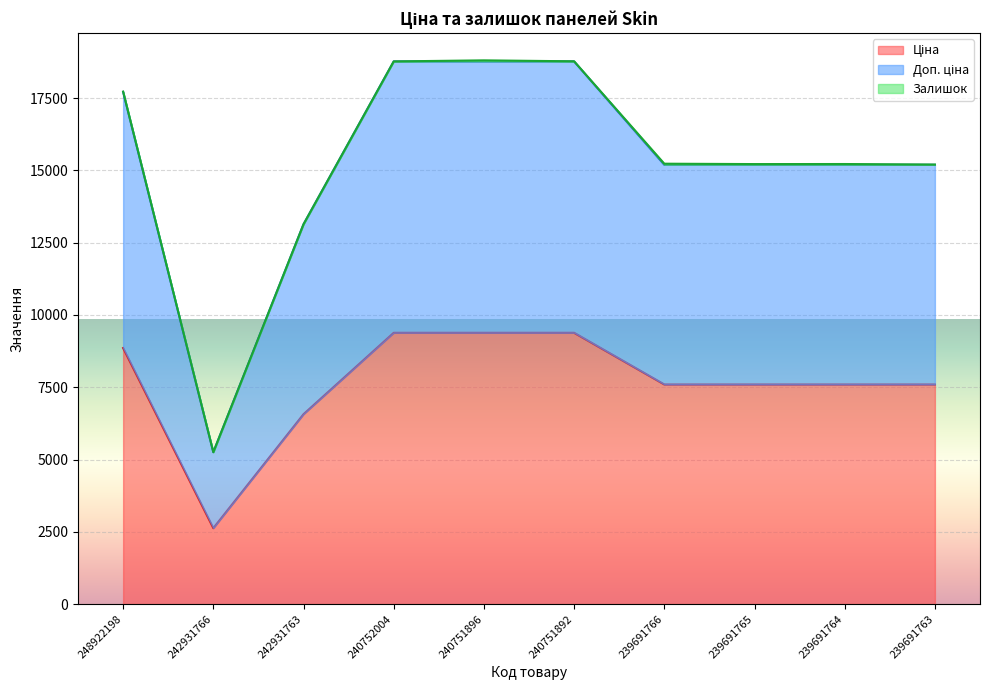

What is the spread (max minus min) of values at 240751896?

9384.0